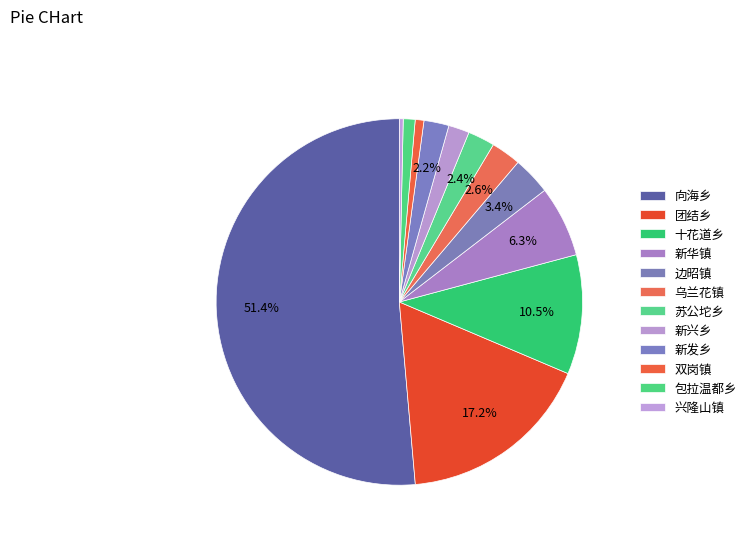

Rank the categories by value from highest to lowest.

向海乡, 团结乡, 十花道乡, 新华镇, 边昭镇, 乌兰花镇, 苏公坨乡, 新发乡, 新兴乡, 包拉温都乡, 双岗镇, 兴隆山镇